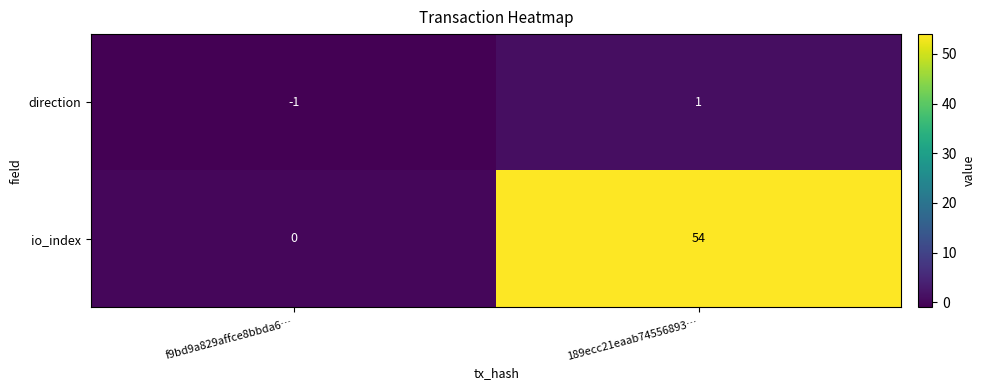

What is the total value across all series at 189ecc21eaab74556893…?

55